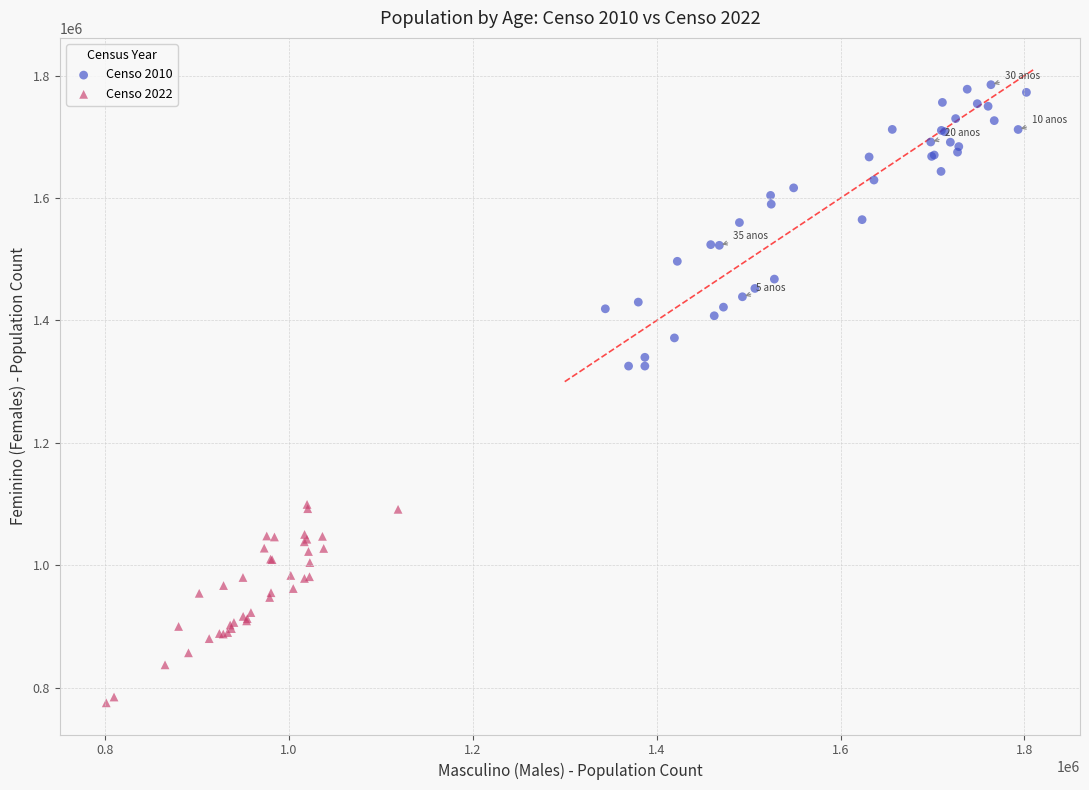

Which series has the widest spread of Y values?

Censo 2010